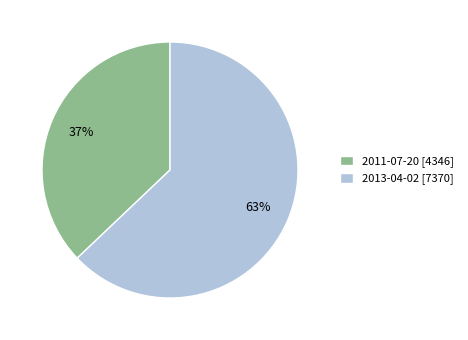

To the nearest percent, what is the difference between the largest and smallest slice percentages?

26%